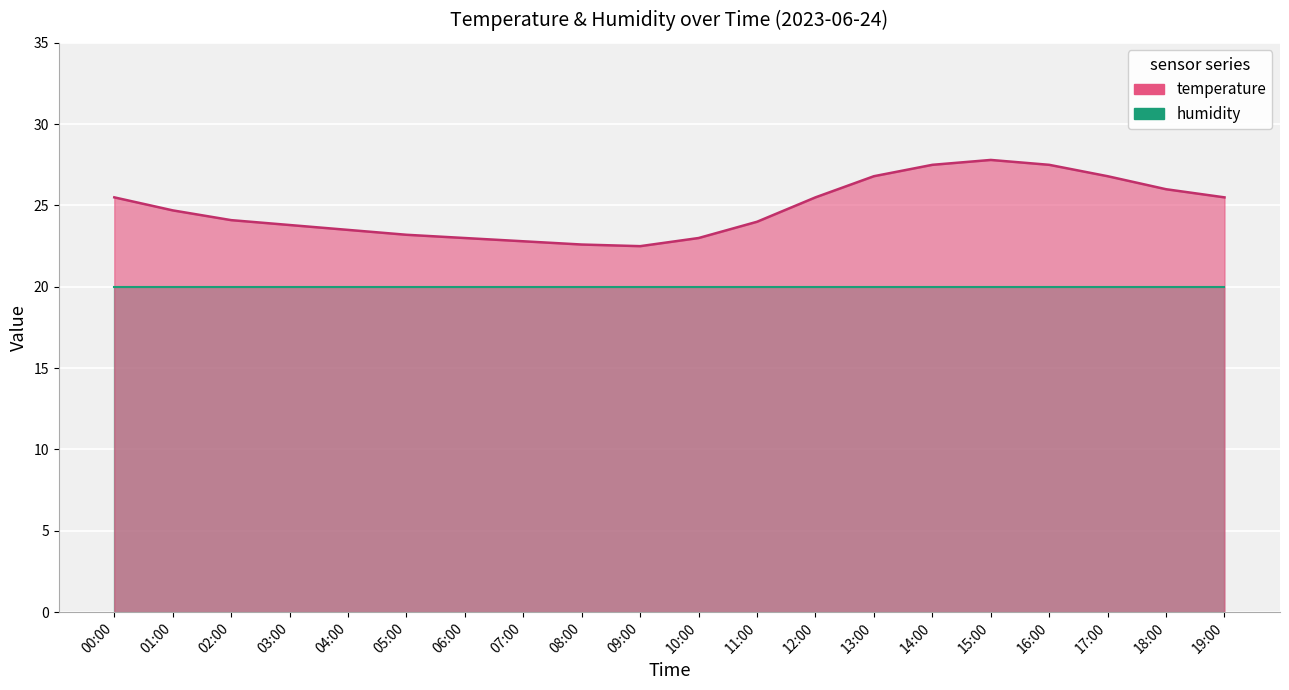

Reading left to right, extract all data points from this chart.

00:00=25.5	01:00=24.7	02:00=24.1	03:00=23.8	04:00=23.5	05:00=23.2	06:00=23.0	07:00=22.8	08:00=22.6	09:00=22.5	10:00=23.0	11:00=24.0	12:00=25.5	13:00=26.8	14:00=27.5	15:00=27.8	16:00=27.5	17:00=26.8	18:00=26.0	19:00=25.5